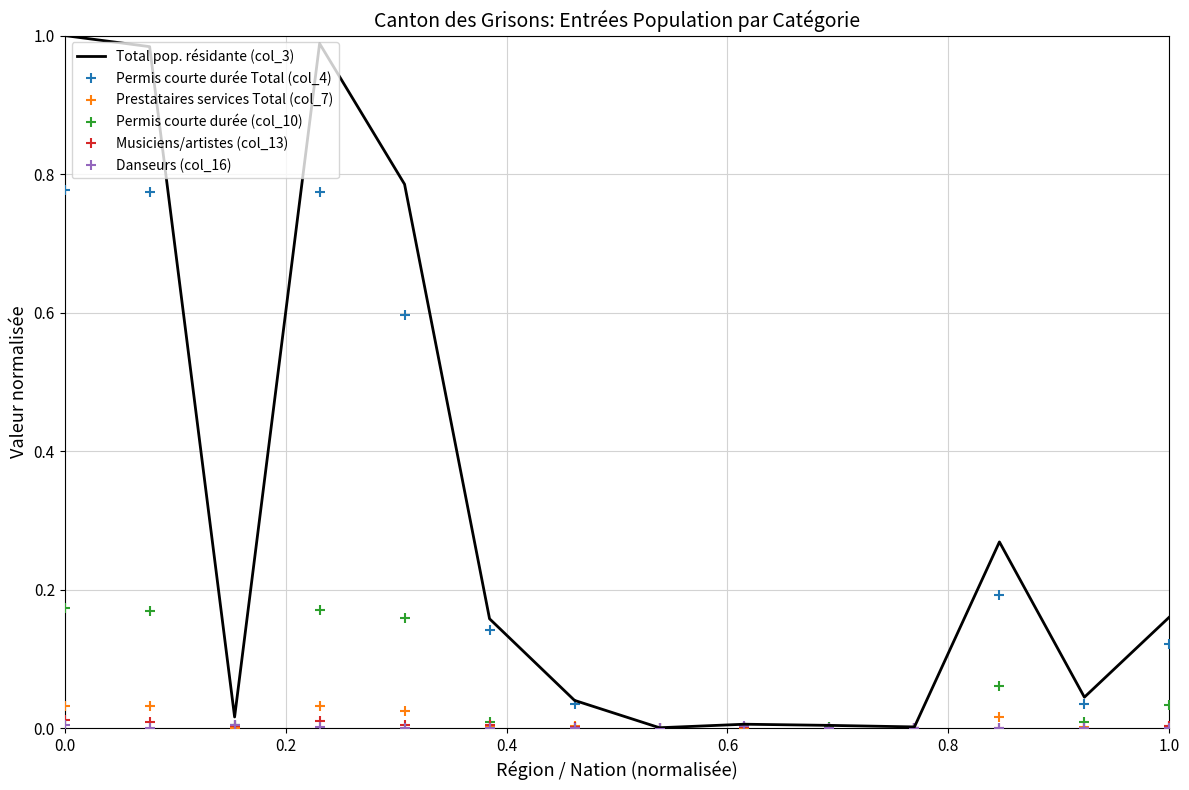

Which series has the largest range (max minus min)?

Total pop. résidante (col_3)